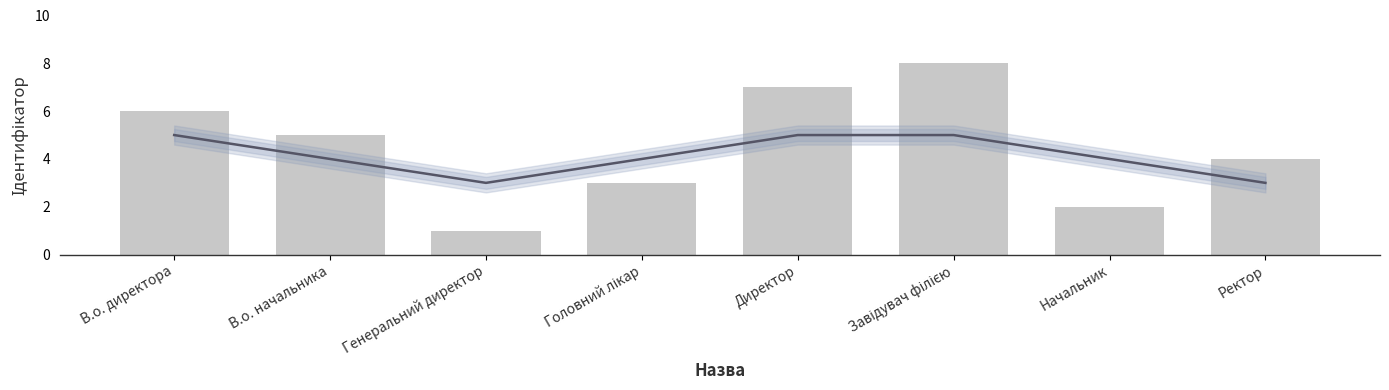

List the series in order of their overall mean, lowest first.

Smoothed trend, Ідентифікатор